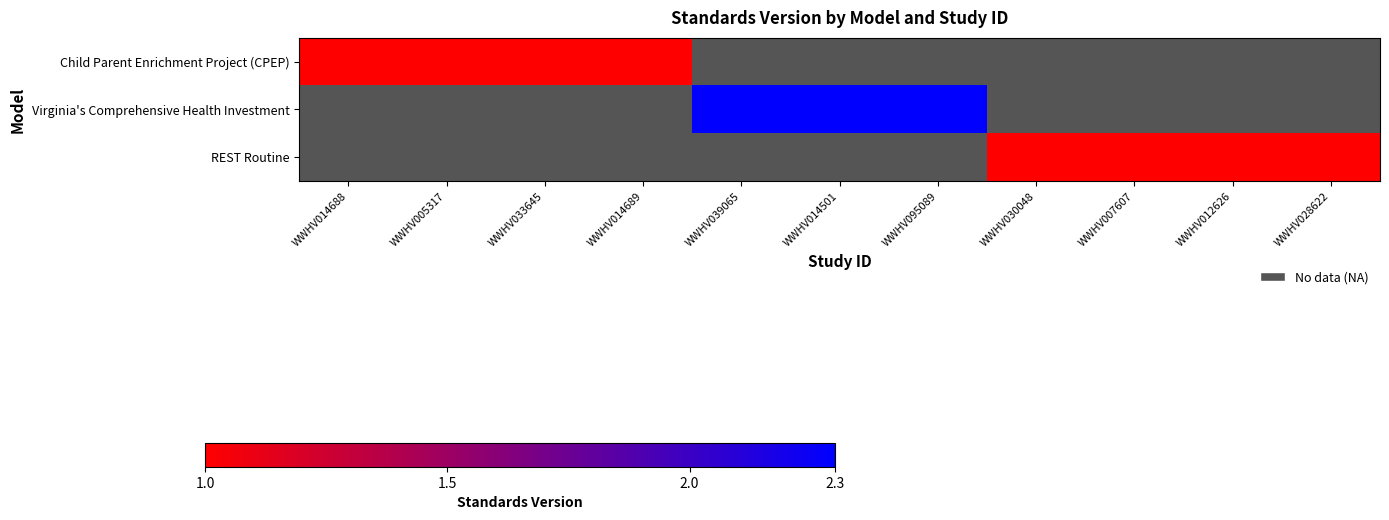

At how many categories does at least one series exceed 1?

3